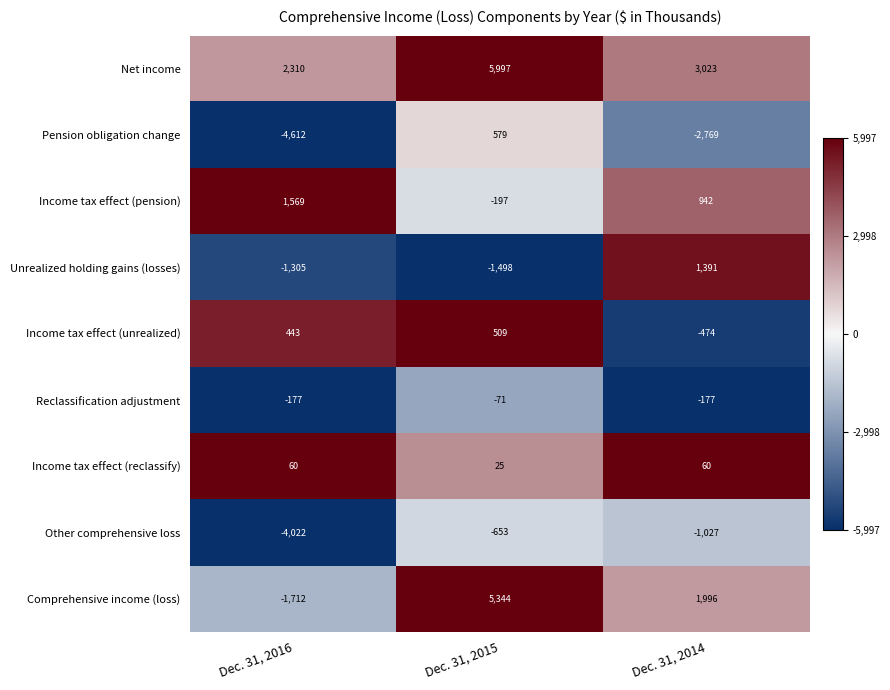

Is it true that Income tax effect (reclassify) equals 13 at Dec. 31, 2015?

False